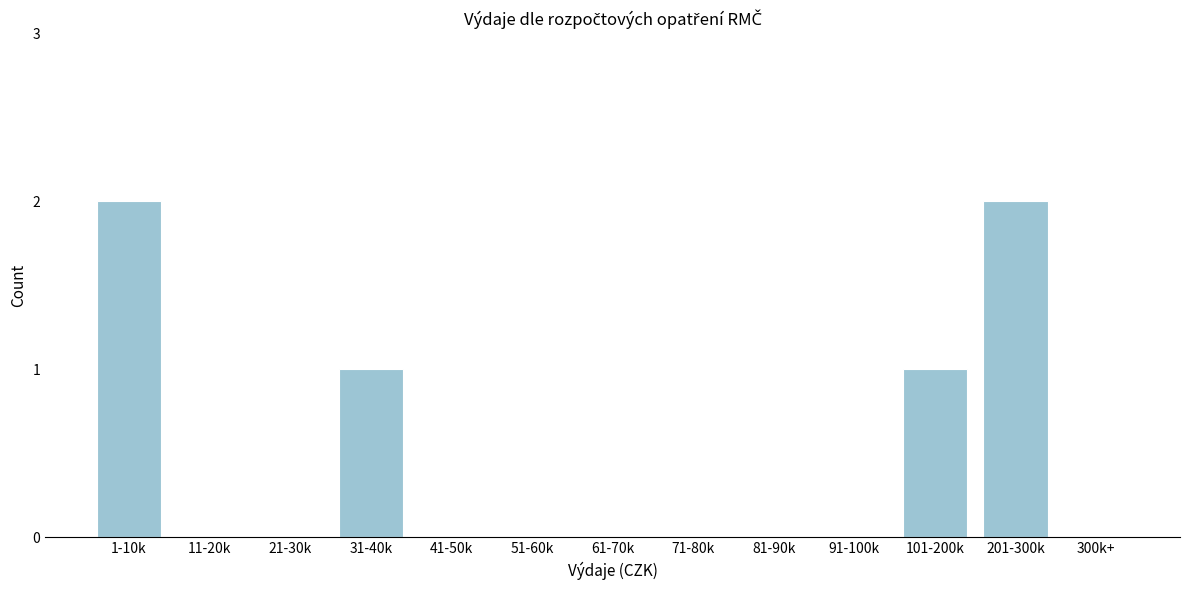

Reading left to right, extract all data points from this chart.

1-10k=2	11-20k=0	21-30k=0	31-40k=1	41-50k=0	51-60k=0	61-70k=0	71-80k=0	81-90k=0	91-100k=0	101-200k=1	201-300k=2	300k+=0